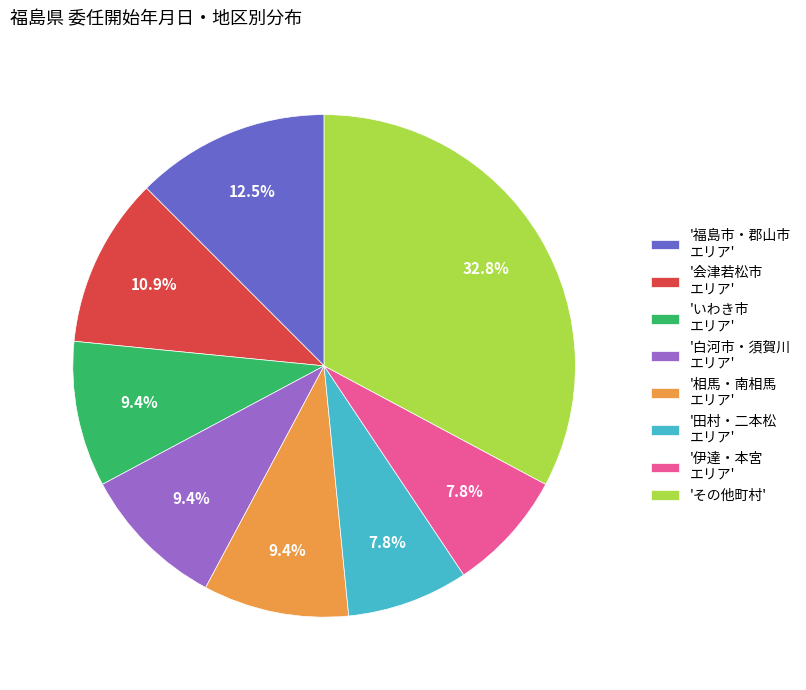

What is the largest slice in the pie chart?

'その他町村'